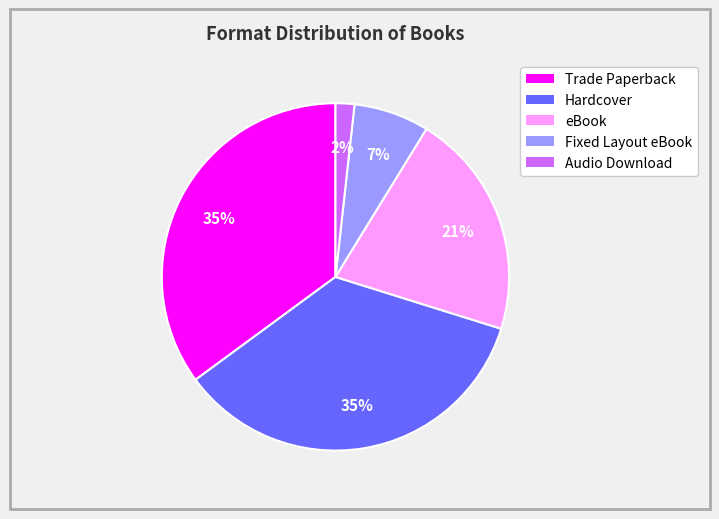

Does Hardcover represent more than half of the total?

No